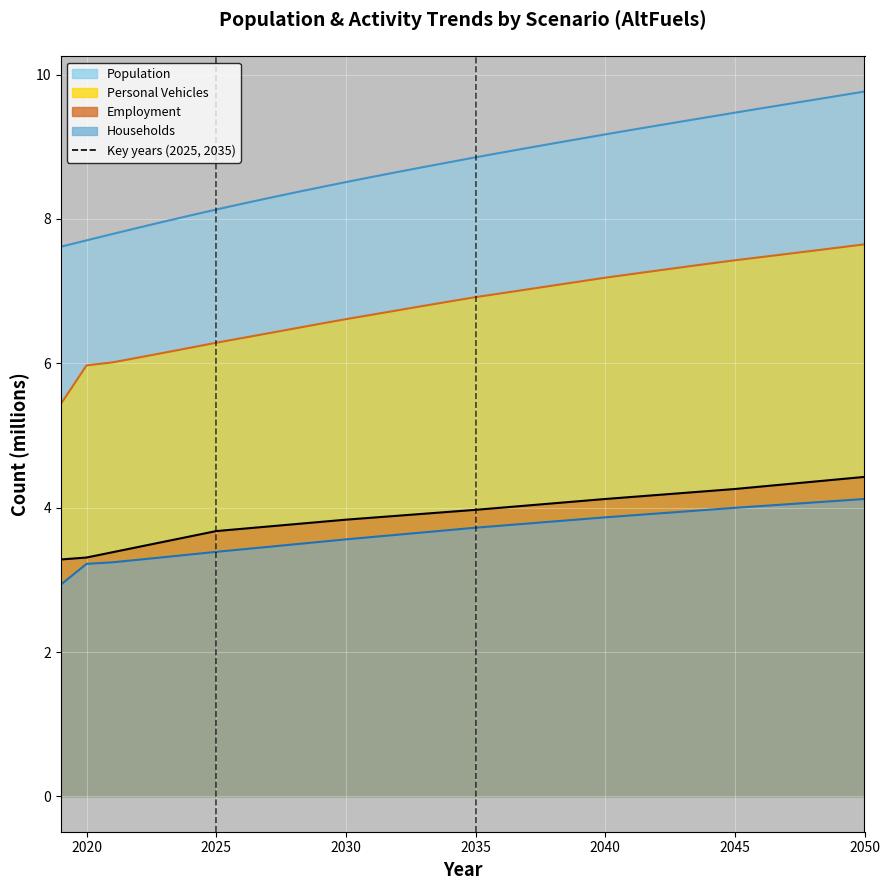

What are all the series names shown in the legend?

Employment, Households, Personal Vehicles, Population